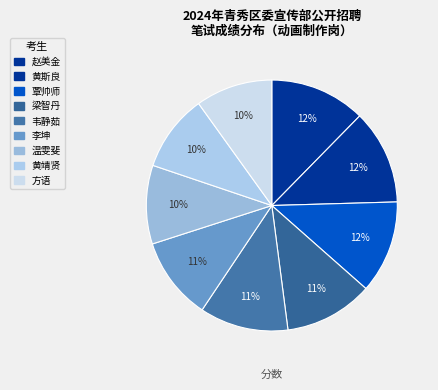

How many slices are in this pie chart?

9